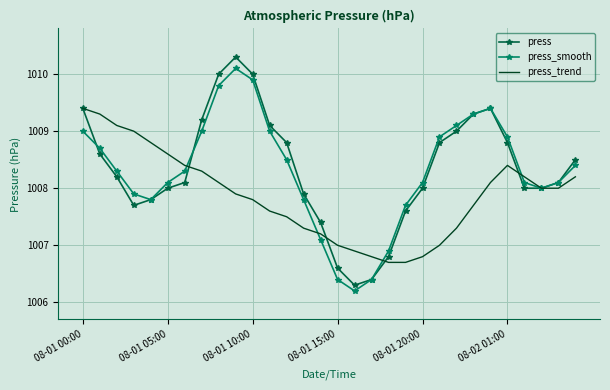

What is the difference between the maximum and minimum values in the press_trend series?

2.7